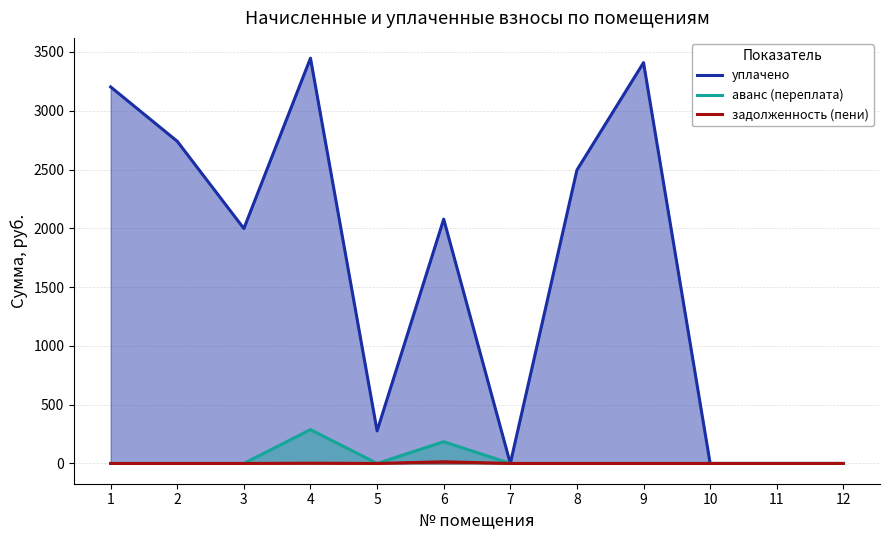

True or false: уплачено and аванс (переплата) cross at least once.

False